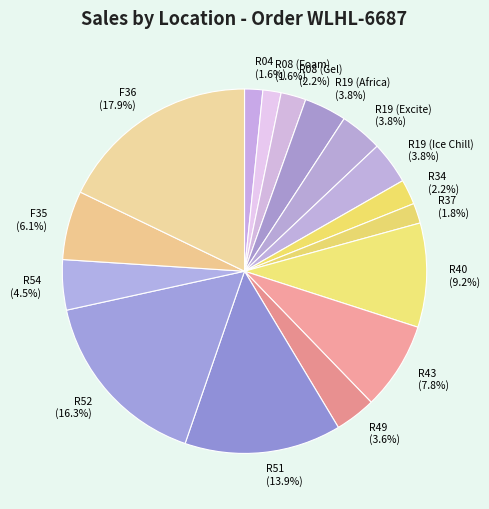

Which category has the biggest portion of the pie?

F36